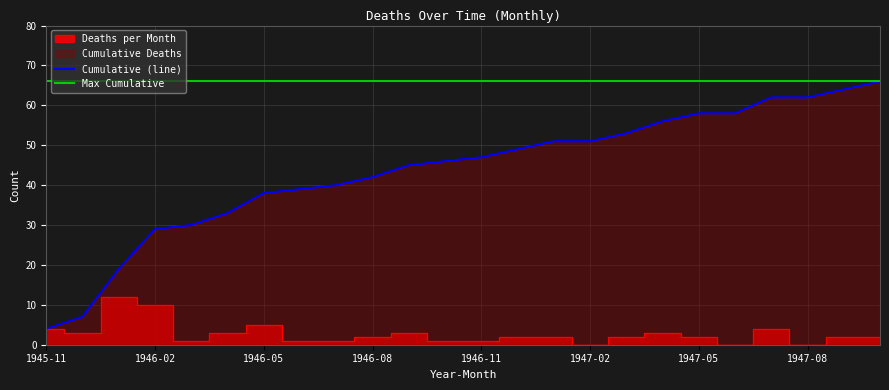

What is the label of the 22nd point from the left?

1947-08